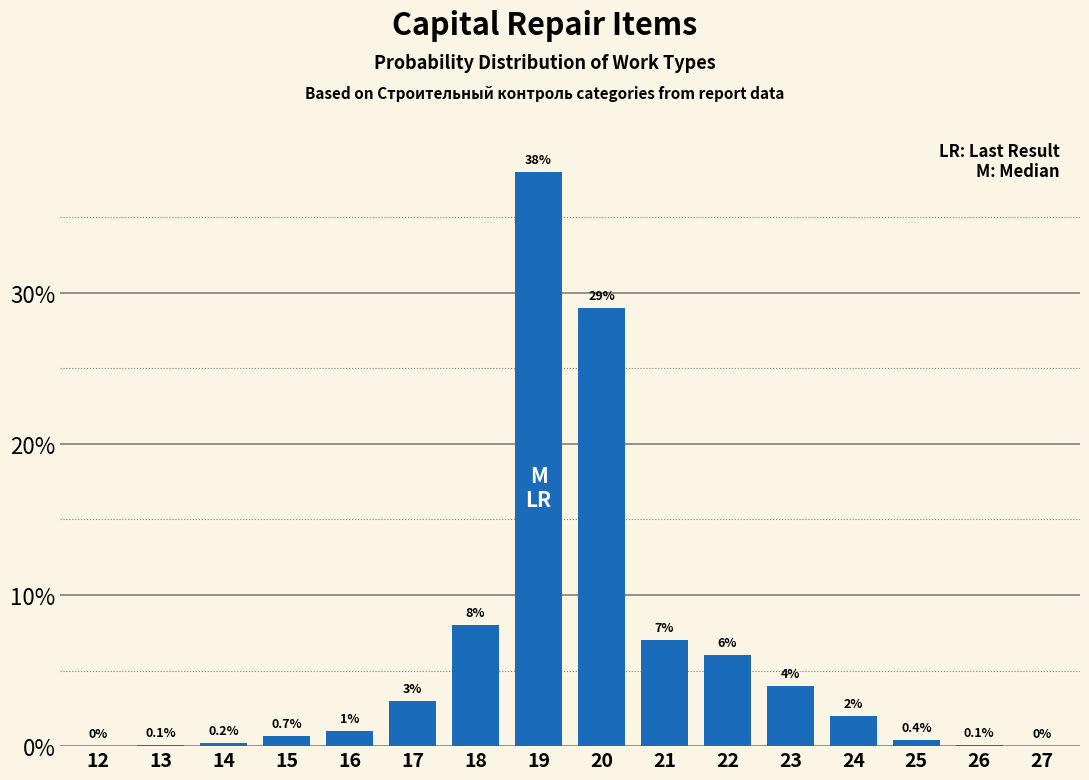

Reading right to left, list all the values displayed in this chart.

27=0.0	26=0.1	25=0.4	24=2.0	23=4.0	22=6.0	21=7.0	20=29.0	19=38.0	18=8.0	17=3.0	16=1.0	15=0.7	14=0.2	13=0.1	12=0.0